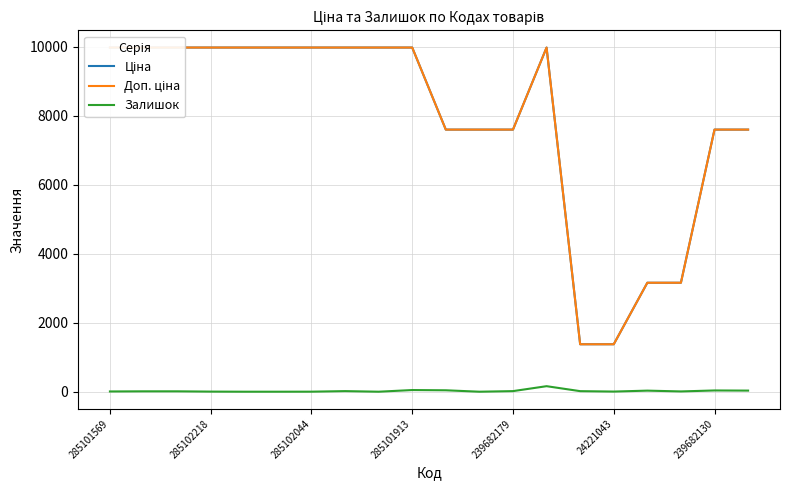

Between 285101569 and 13, which series saw the biggest shift?

Залишок